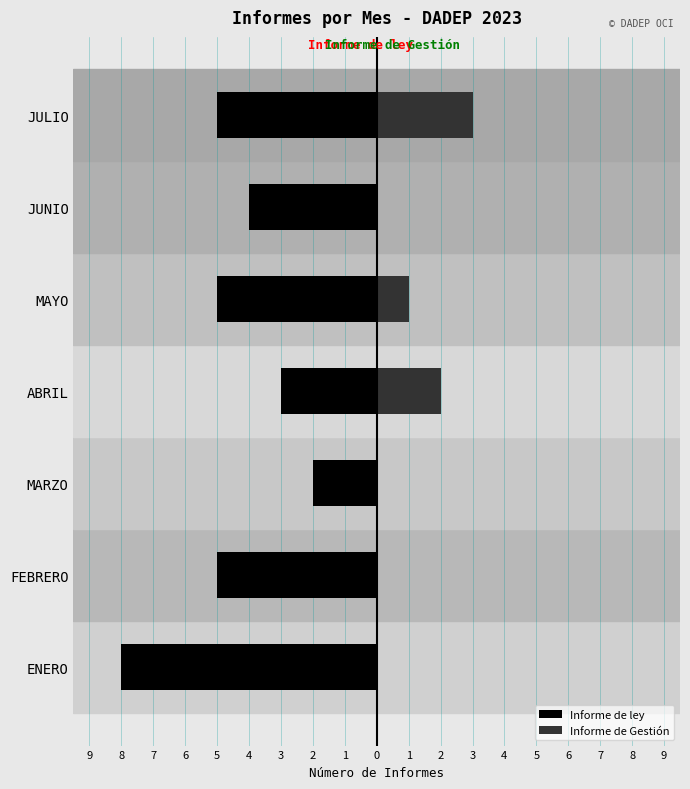

Which has a higher value, MARZO or JULIO?

MARZO